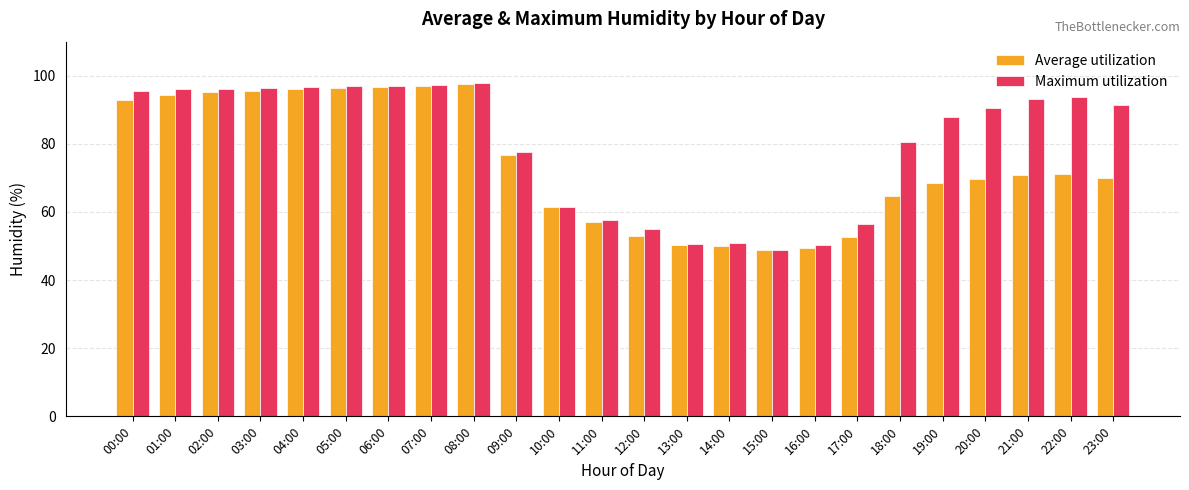

What is the value of the Average utilization bar at the 24th from the left?

70.1